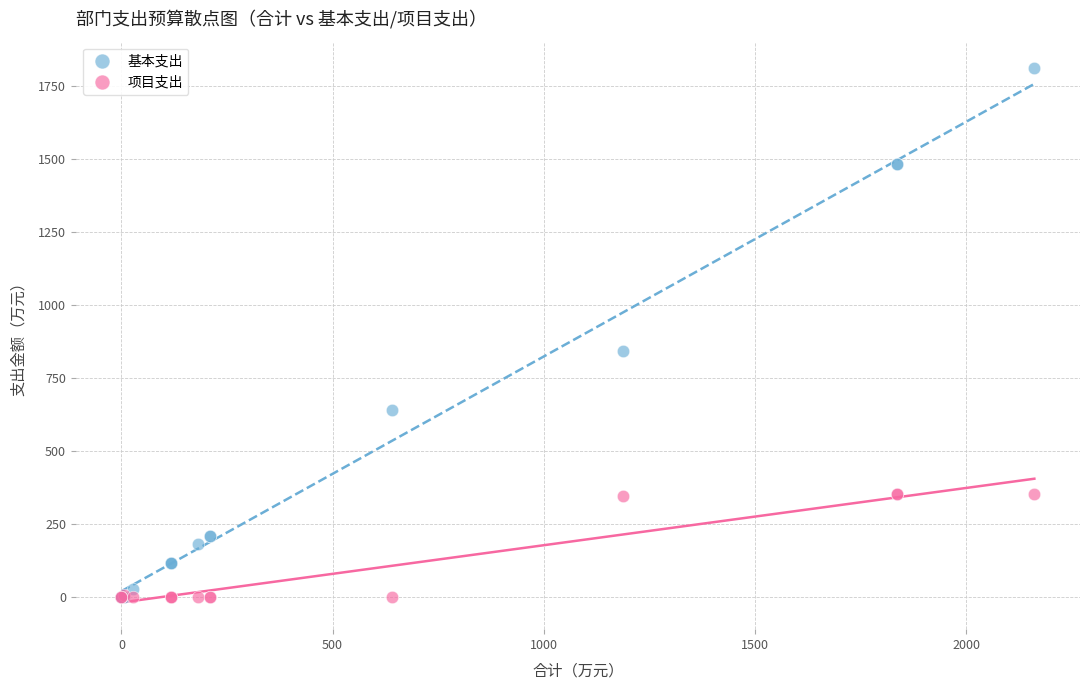

Across all series, what Y value is closest to 905?

842.6